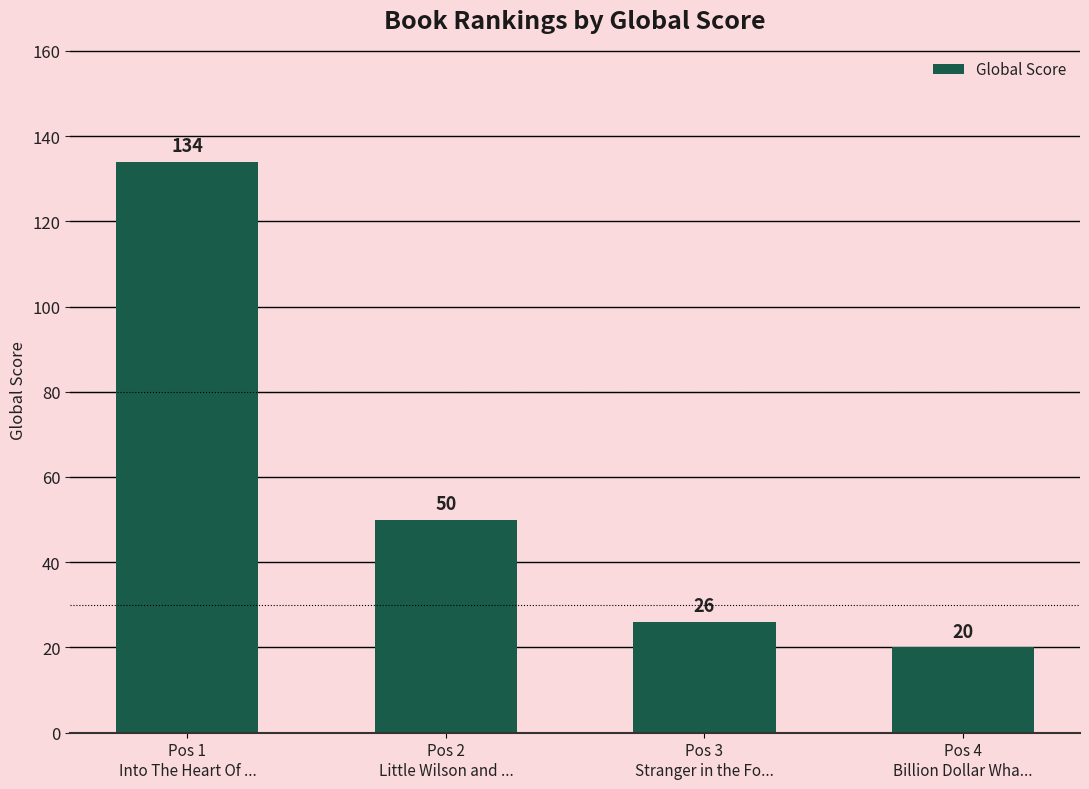

At which label is the value closest to 77?

Pos 2
Little Wilson and ...